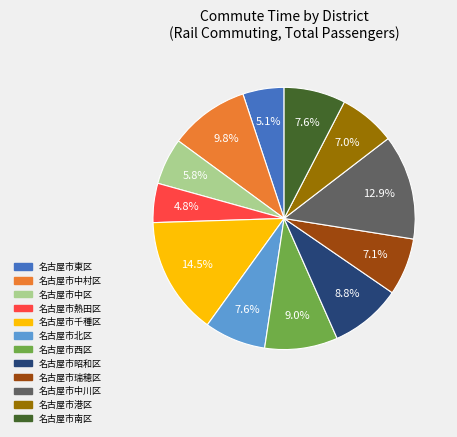

How many segments does this pie chart have?

12